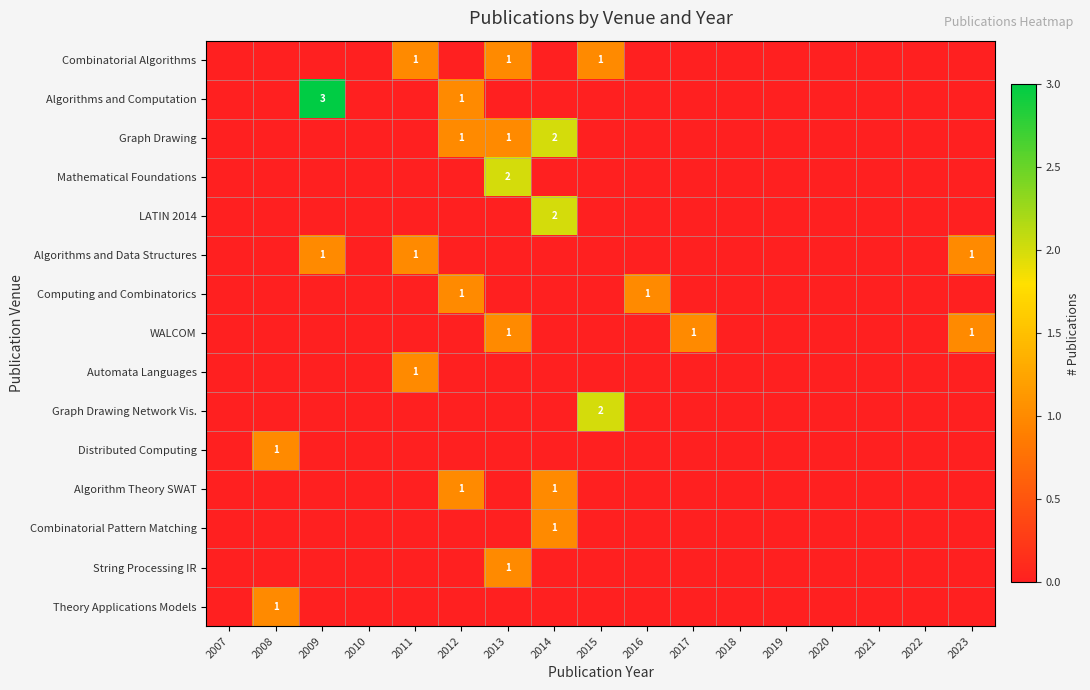

The value of Theory Applications Models at 2021 is 0. True or false?

True